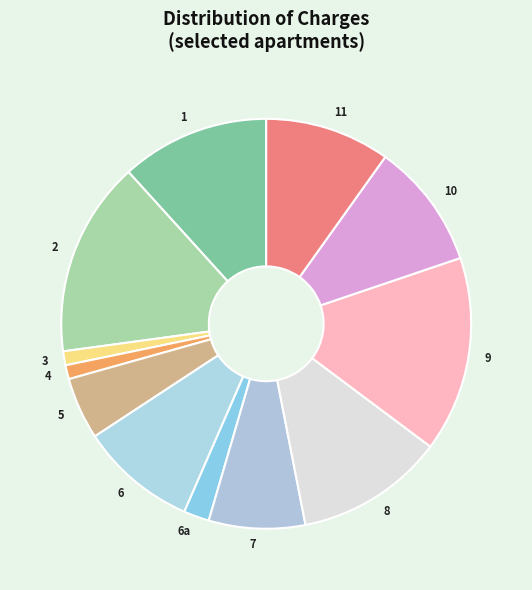

How many segments does this pie chart have?

12